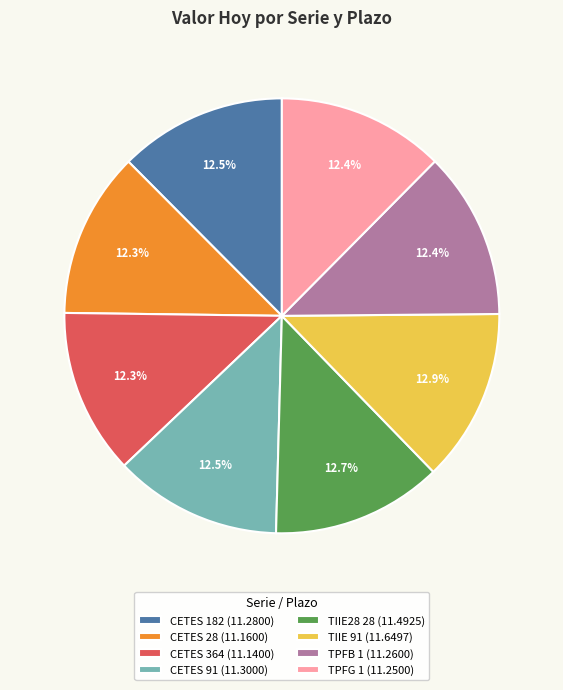

To the nearest percent, what is the difference between the largest and smallest slice percentages?

1%